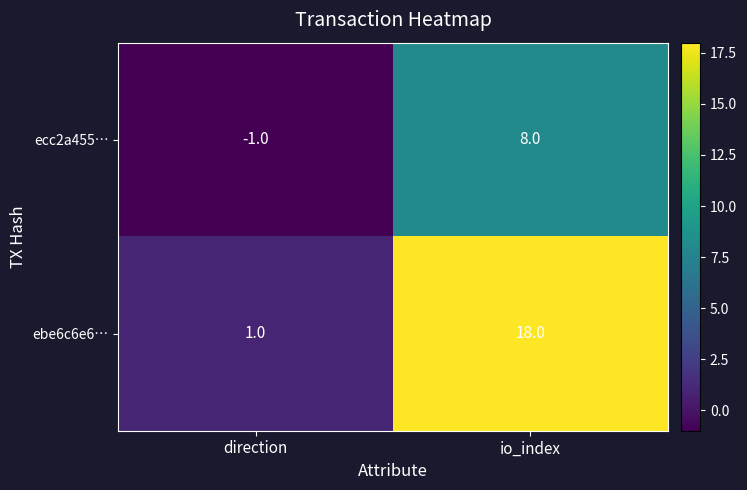

Which series has the largest range (max minus min)?

ebe6c6e6…